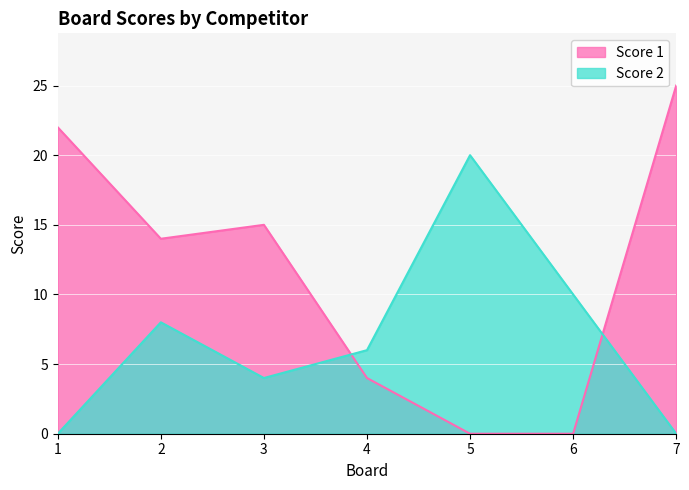

Reading left to right, what are all the values shown in this chart?

Score 1: 22	14	15	4	0	0	25
Score 2: 0	8	4	6	20	10	0